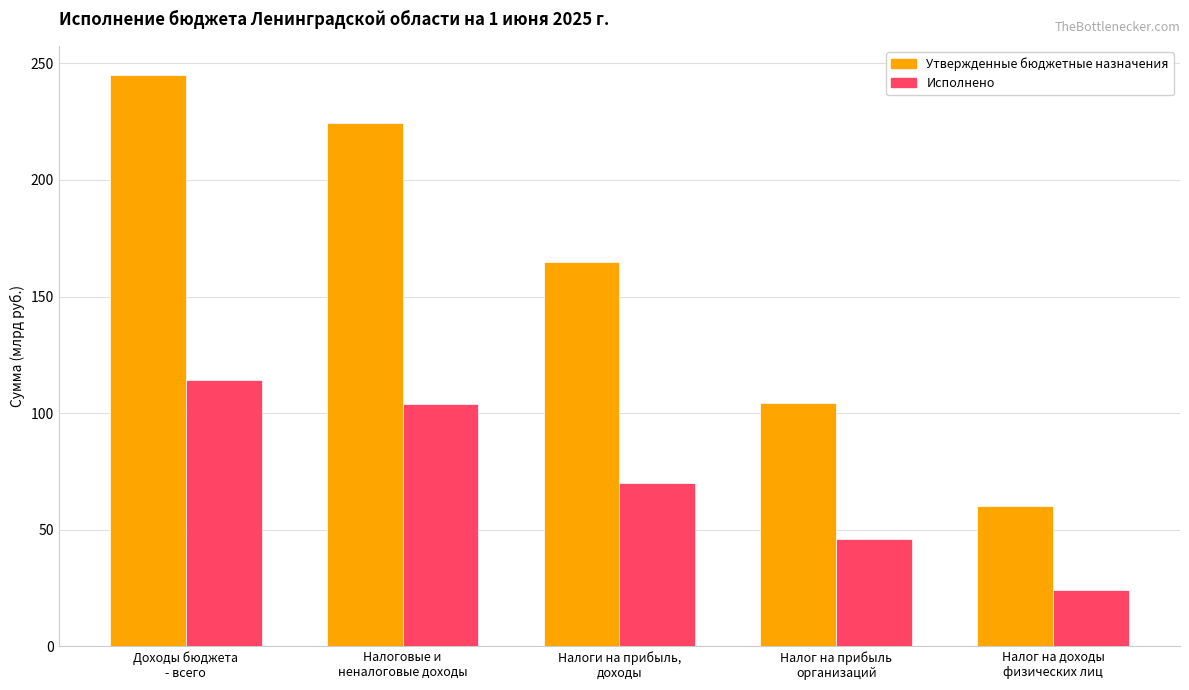

Which series has the largest total across all categories?

Утвержденные бюджетные назначения